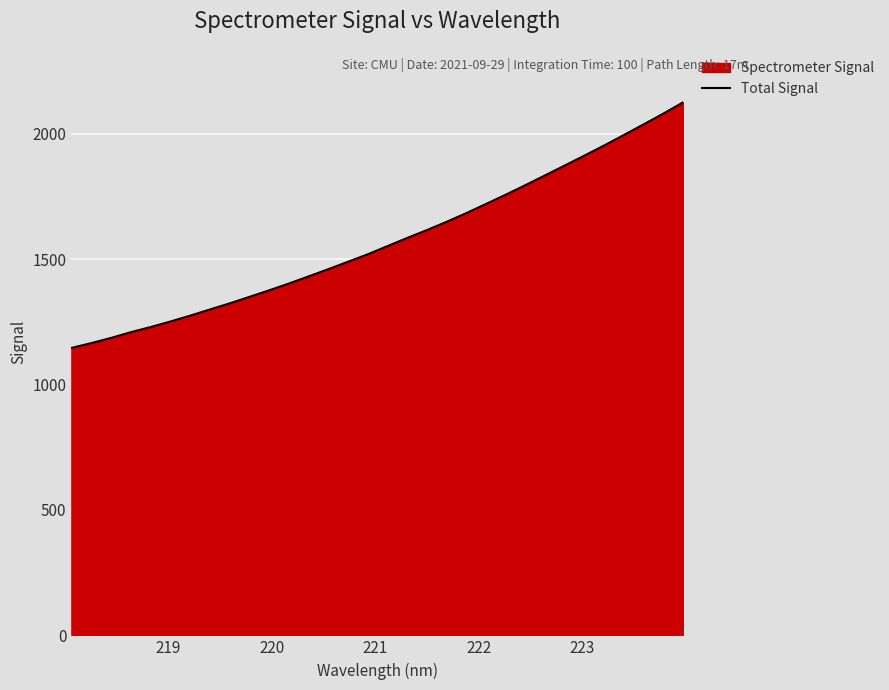

What is the difference between the second highest and minimum values?

935.0